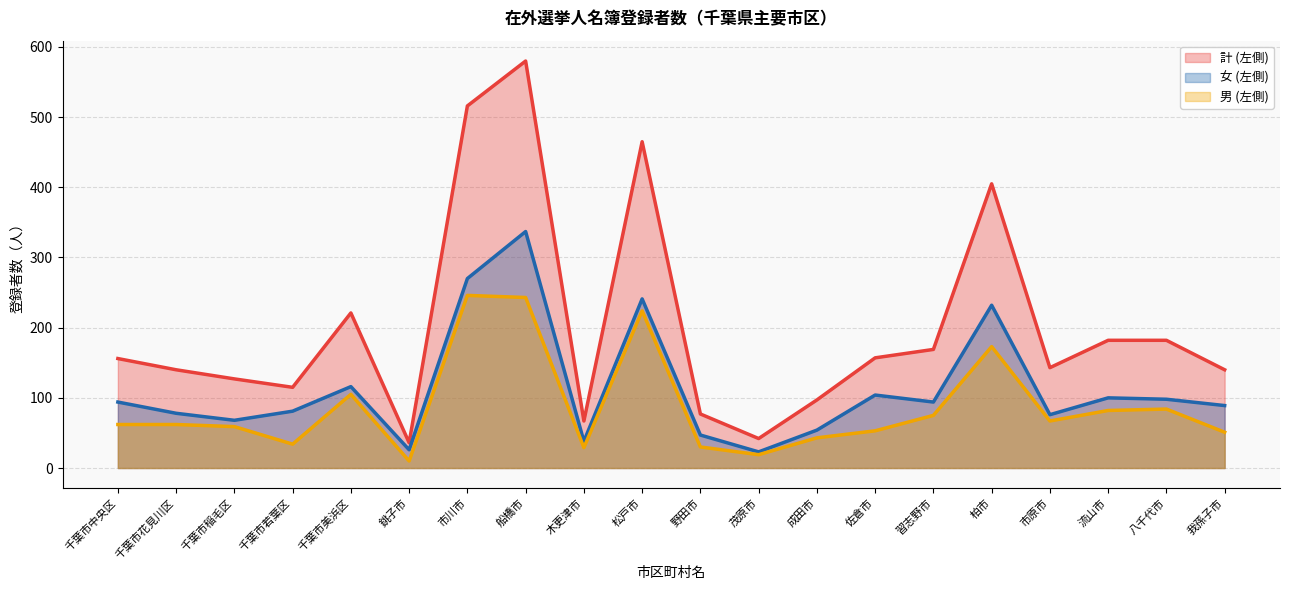

At which category does the chart reach its peak across all series?

船橋市